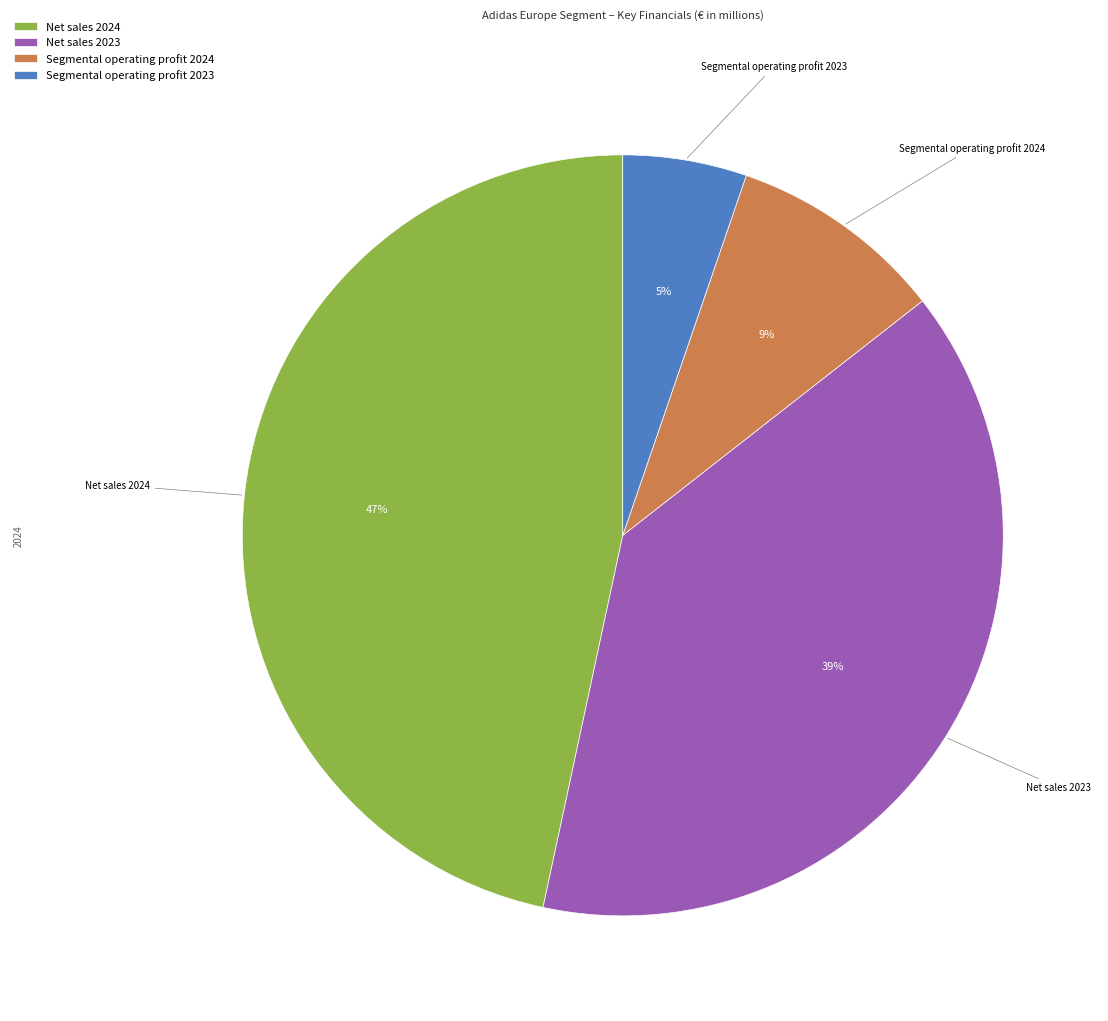

To the nearest percent, what is the average slice percentage?

25%